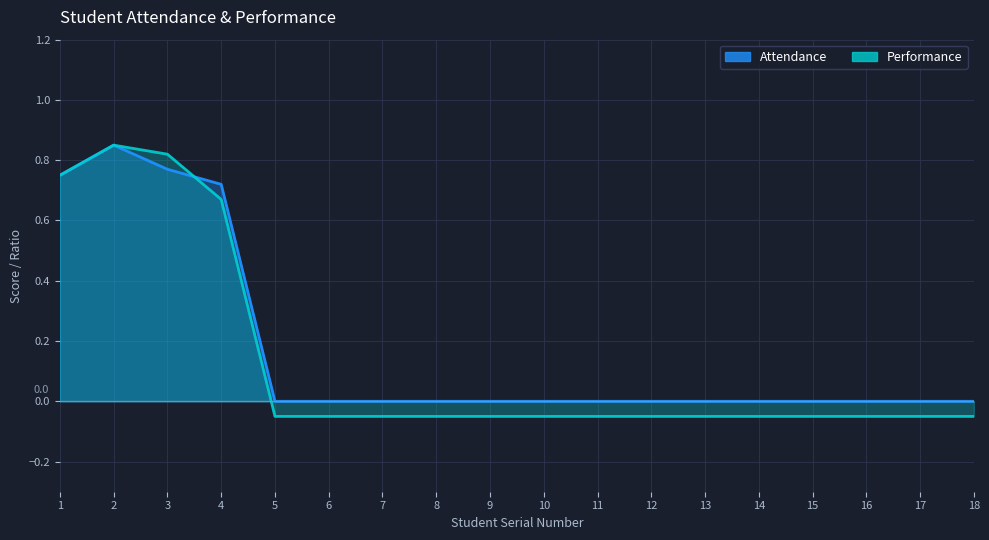

After their last crossing, which series has the higher values: Attendance or Performance?

Attendance